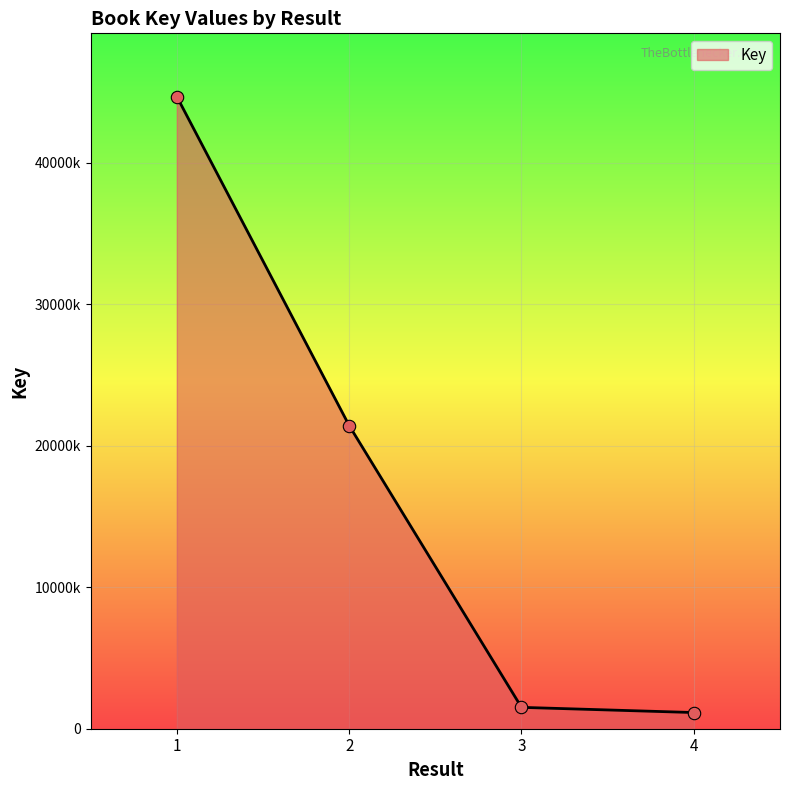

Approximately how many times larger is the value at 1 compared to 4?

39.1